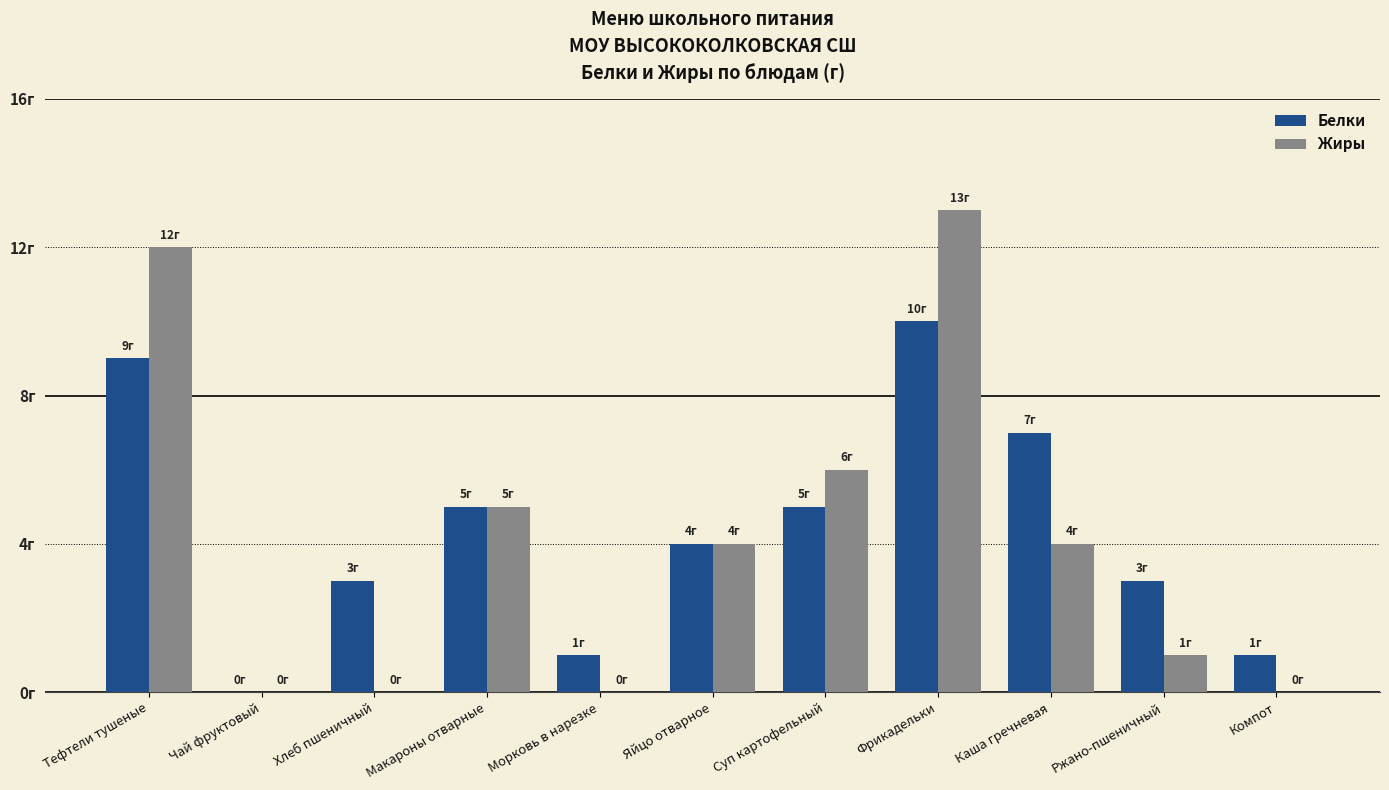

Are the bars horizontal?

No